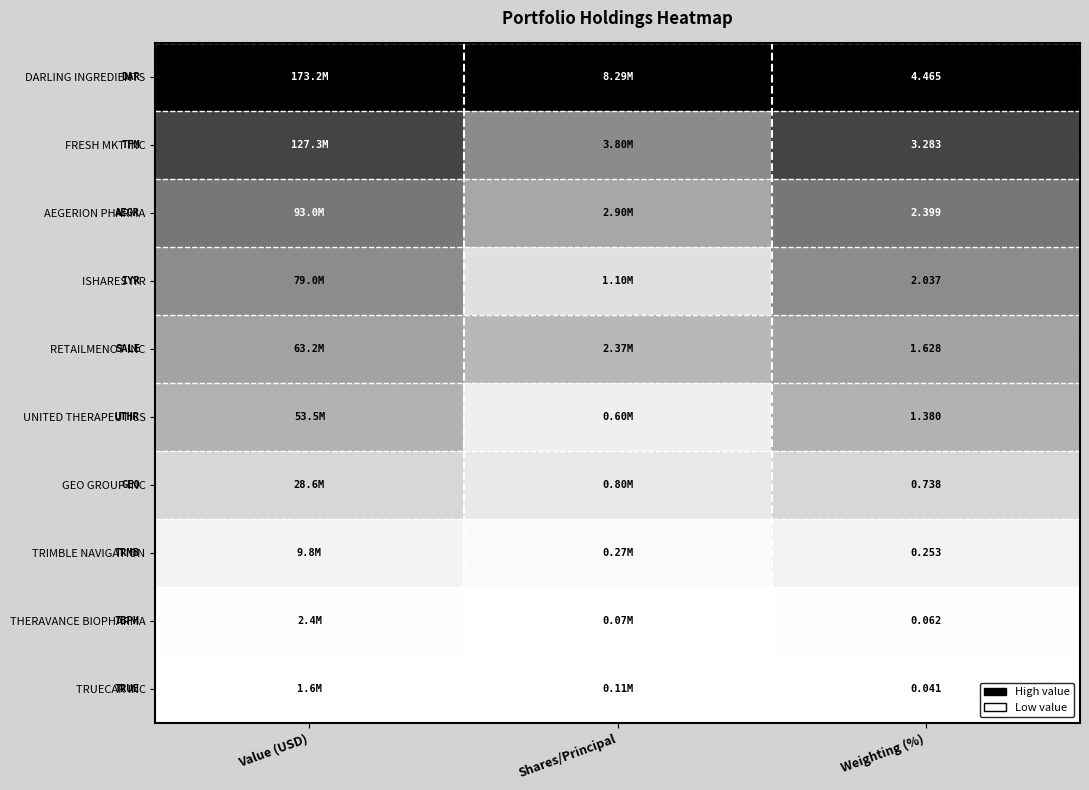

At Weighting (%), list the series in order from largest to smallest.

DARLING INGREDIENTS, FRESH MKT INC, AEGERION PHARMA, ISHARES IYR, RETAILMENOT INC, UNITED THERAPEUTICS, GEO GROUP INC, TRIMBLE NAVIGATION, THERAVANCE BIOPHARMA, TRUECAR INC